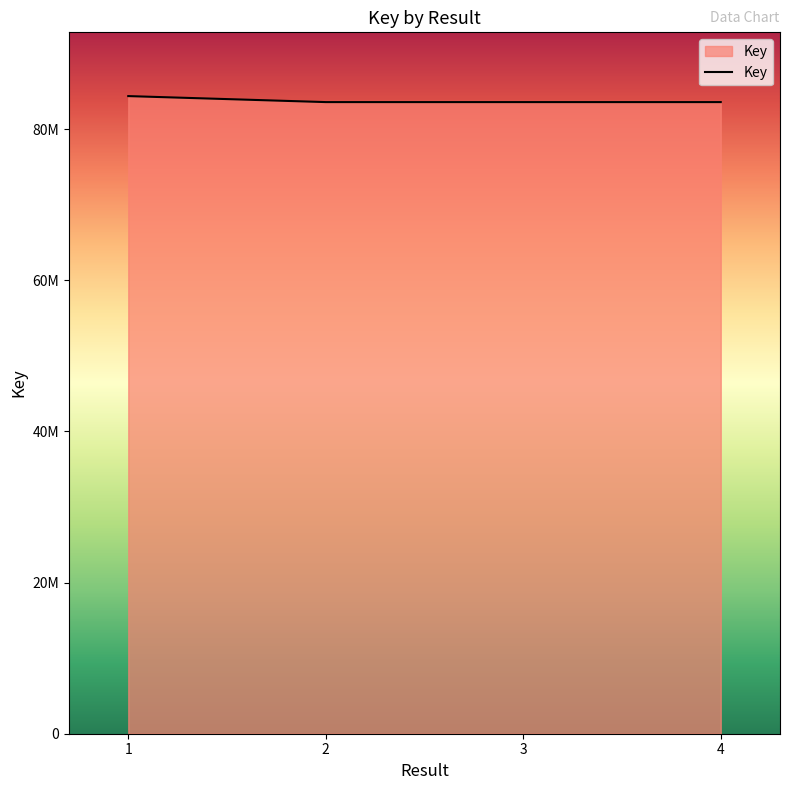

Reading right to left, extract all data points from this chart.

83591522	83591777	83591922	84386120